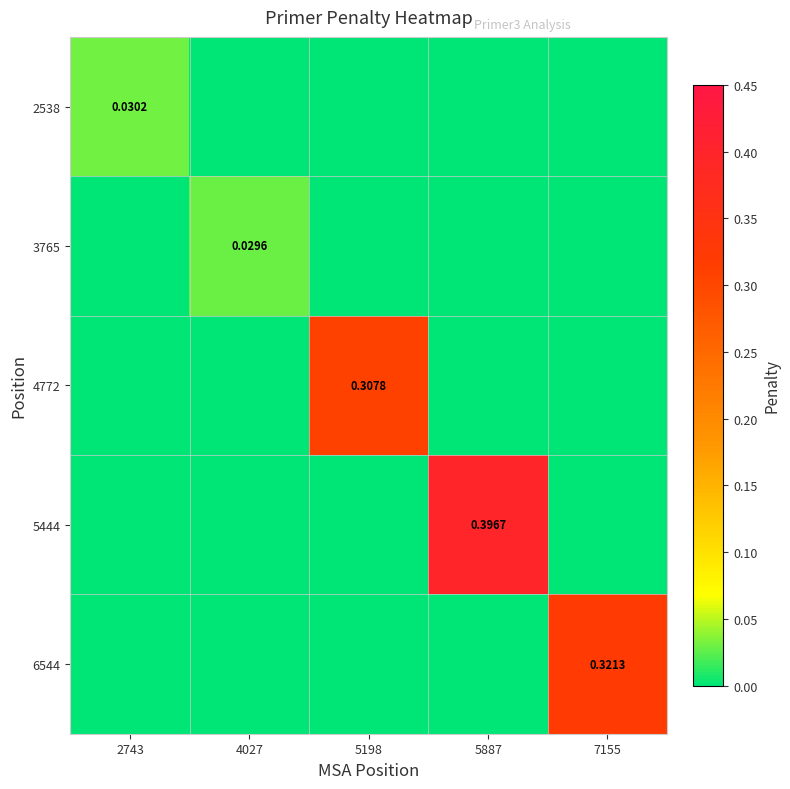

What is the total value across all series at 7155?

0.3